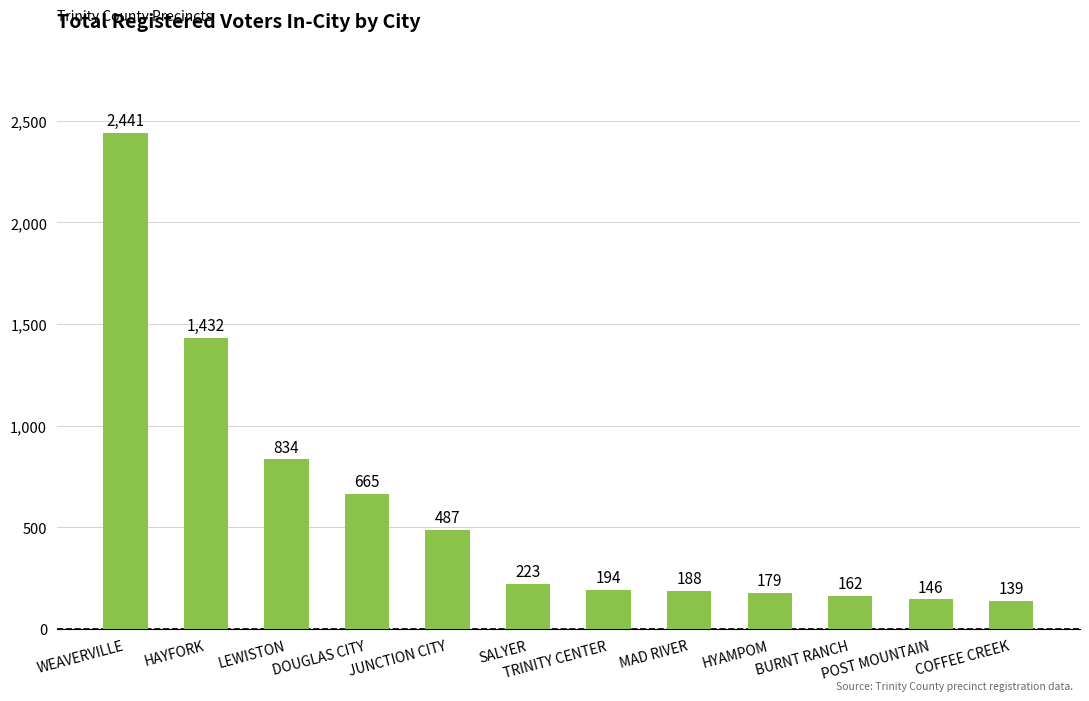

What is the sum of the values at LEWISTON and TRINITY CENTER?

1028